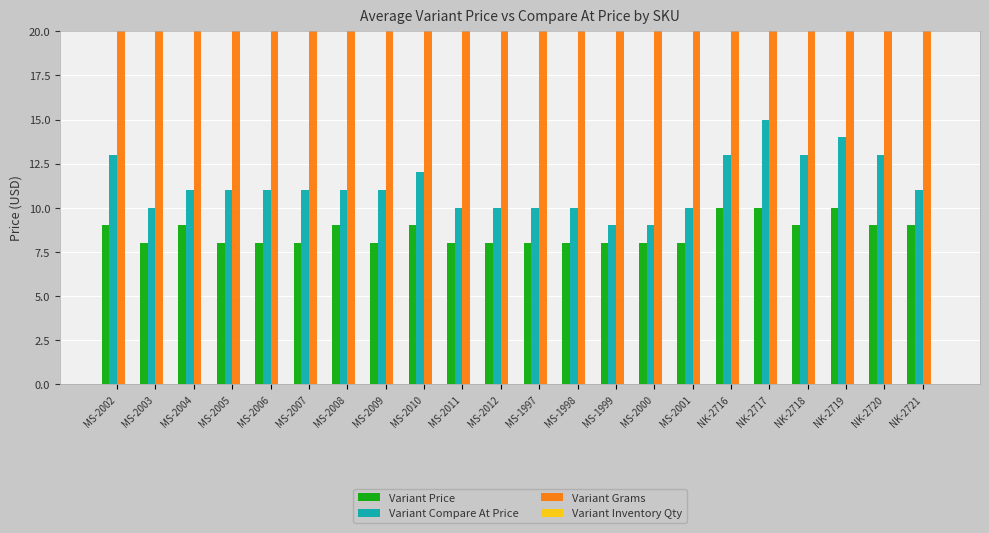

What are all the series names shown in the legend?

Variant Price, Variant Compare At Price, Variant Grams, Variant Inventory Qty